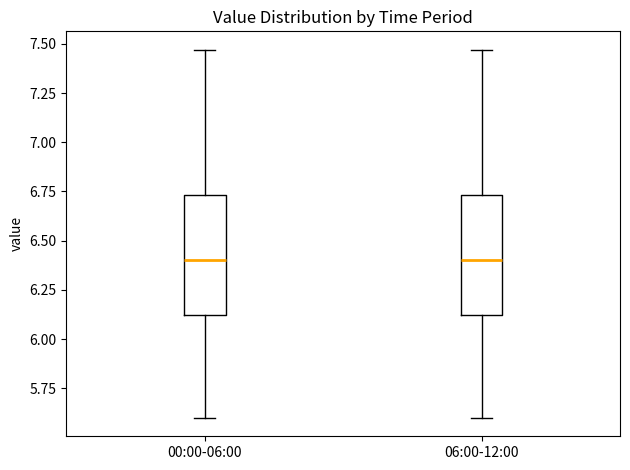

Reading left to right, transcribe this box plot: for each box, give where its median line is, the range the box spans, and where its two whiskers end, as read against the y-axis. The values are not printed on the chart, so give them approximately, as read against the axis.

00:00-06:00: median 6.40, box 6.10 to 6.75, whiskers 5.60 to 7.45
06:00-12:00: median 6.40, box 6.10 to 6.75, whiskers 5.60 to 7.45